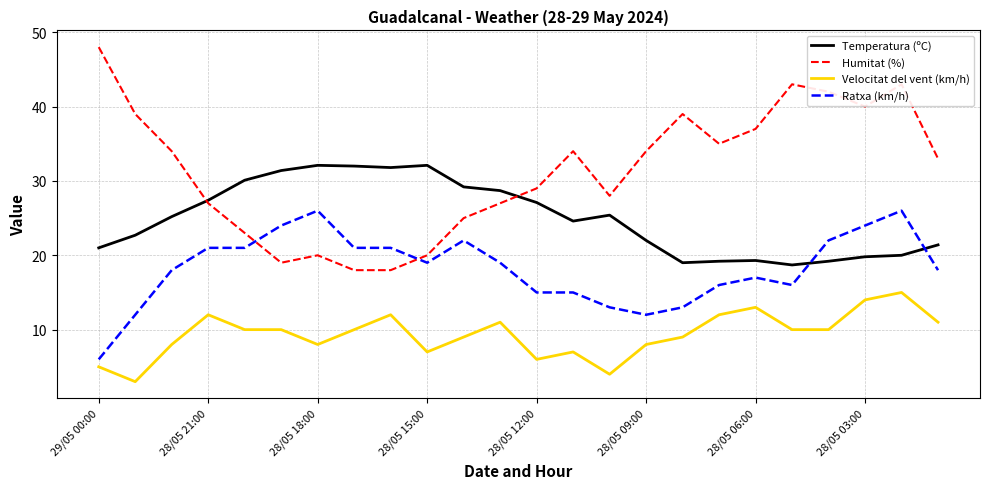

Does the chart have visible grid lines?

Yes